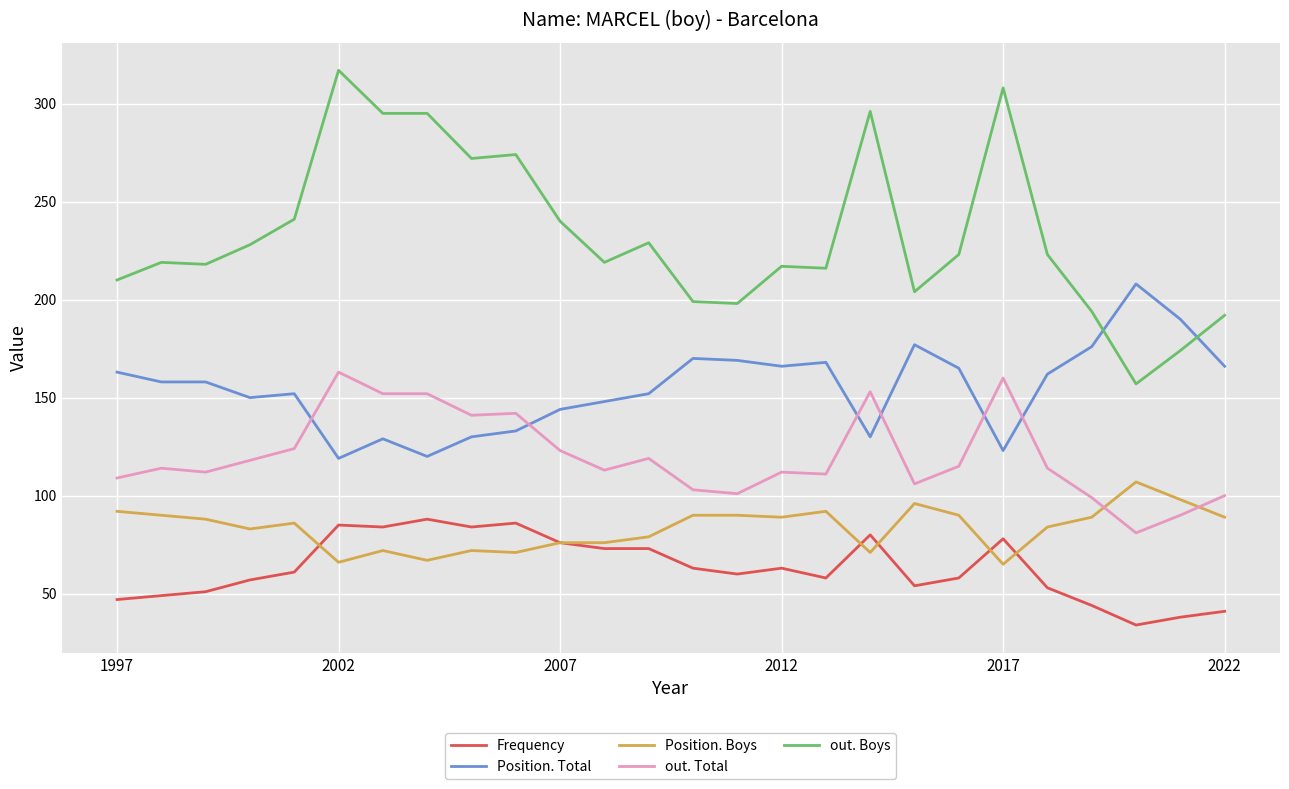

True or false: Frequency and Position. Total cross at least once.

False